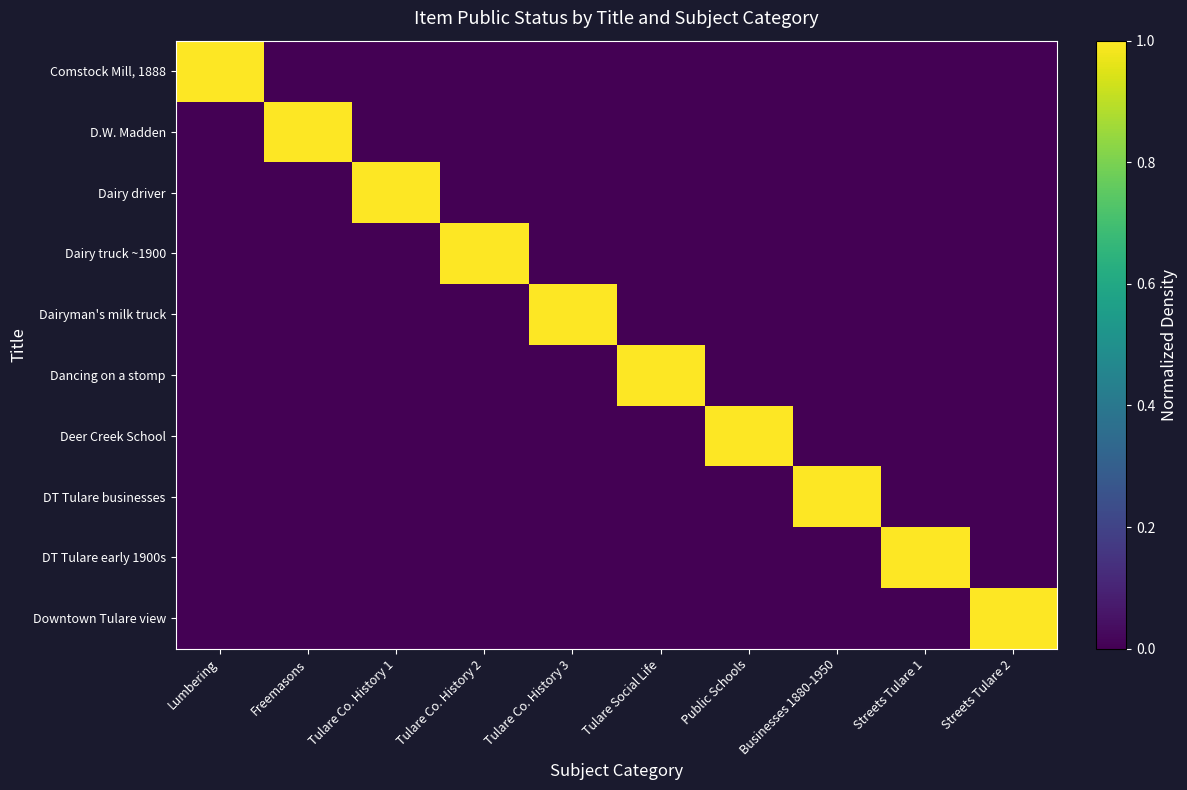

What is the difference between the highest and lowest values at Streets Tulare 2?

1